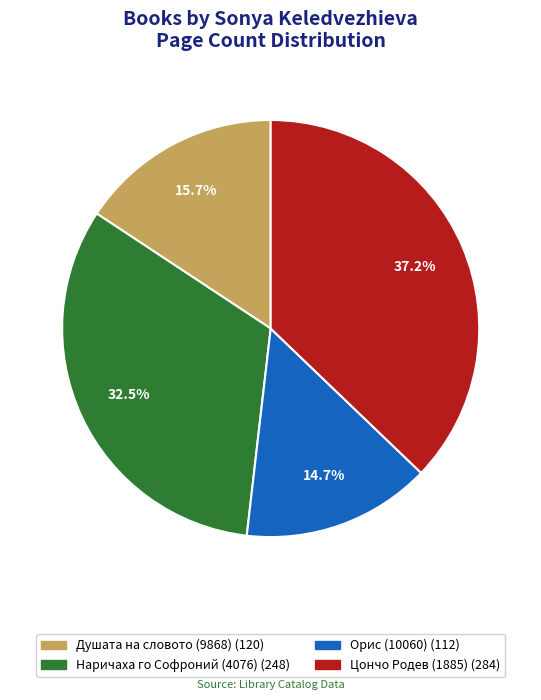

What is the ratio of the value at Душата на словото (9868) to the value at Орис (10060)?

1.1